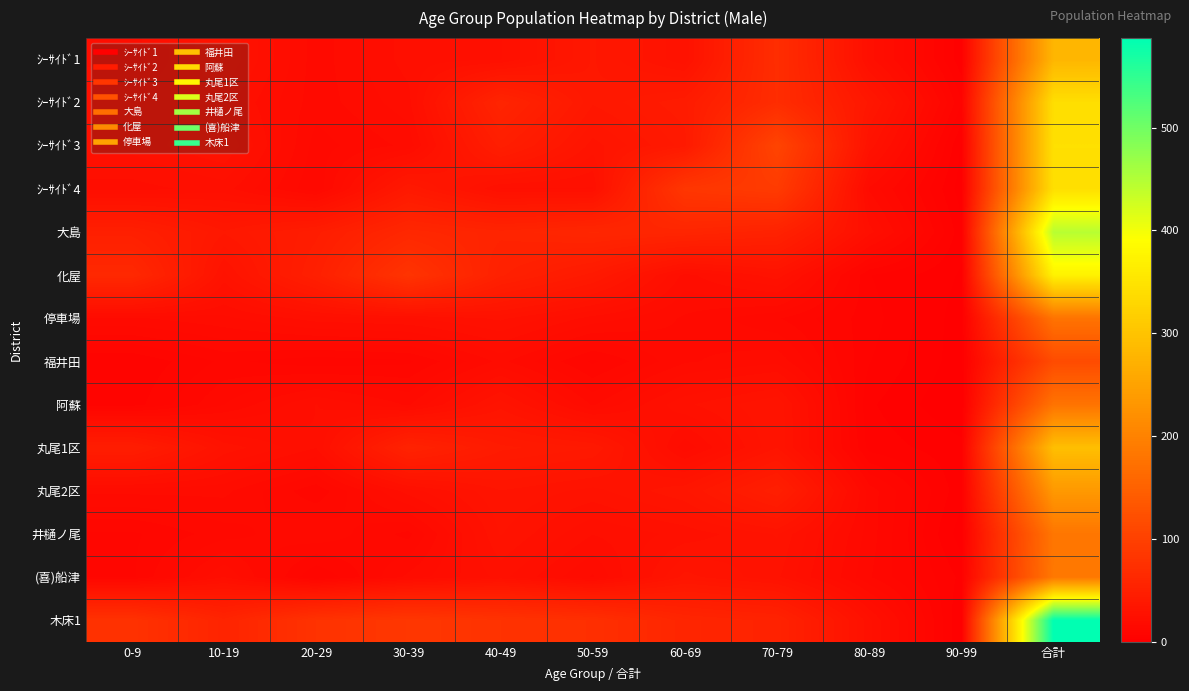

What is the total value across all series at 合計?

4081